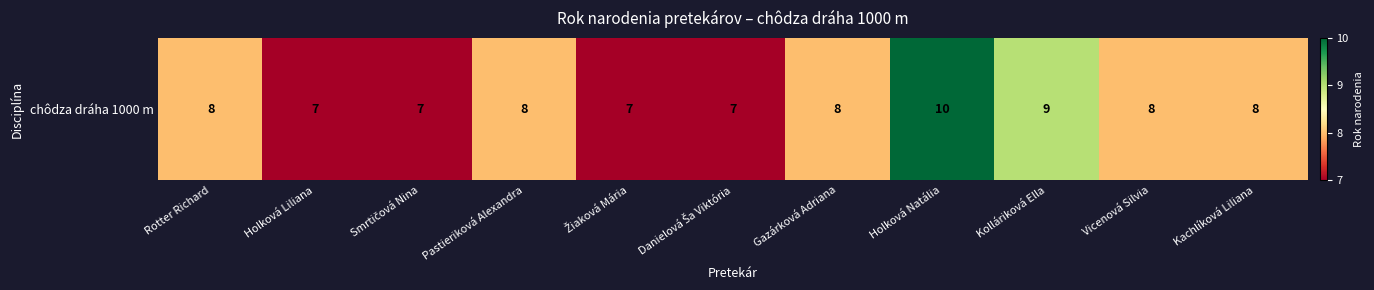

Count the number of data series in this chart.

1